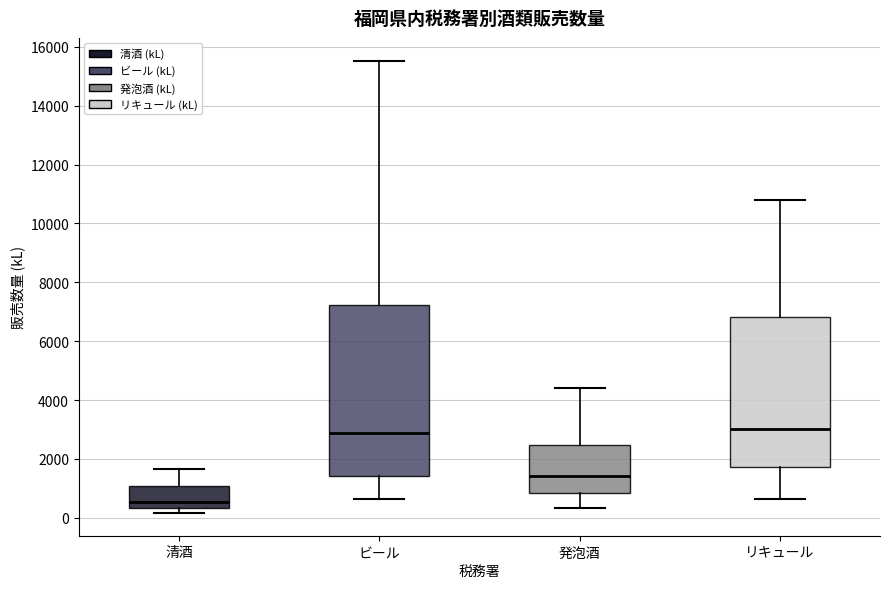

Reading left to right, read every box against the y-axis: the position of its median line, the range the box covers, and the ends of its whiskers. The values are not printed on the chart, so give them approximately, as read against the axis.

清酒: median 600, box 400 to 1000, whiskers 200 to 1600
ビール: median 2800, box 1400 to 7200, whiskers 600 to 15600
発泡酒: median 1400, box 800 to 2400, whiskers 400 to 4400
リキュール: median 3000, box 1800 to 6800, whiskers 600 to 10800